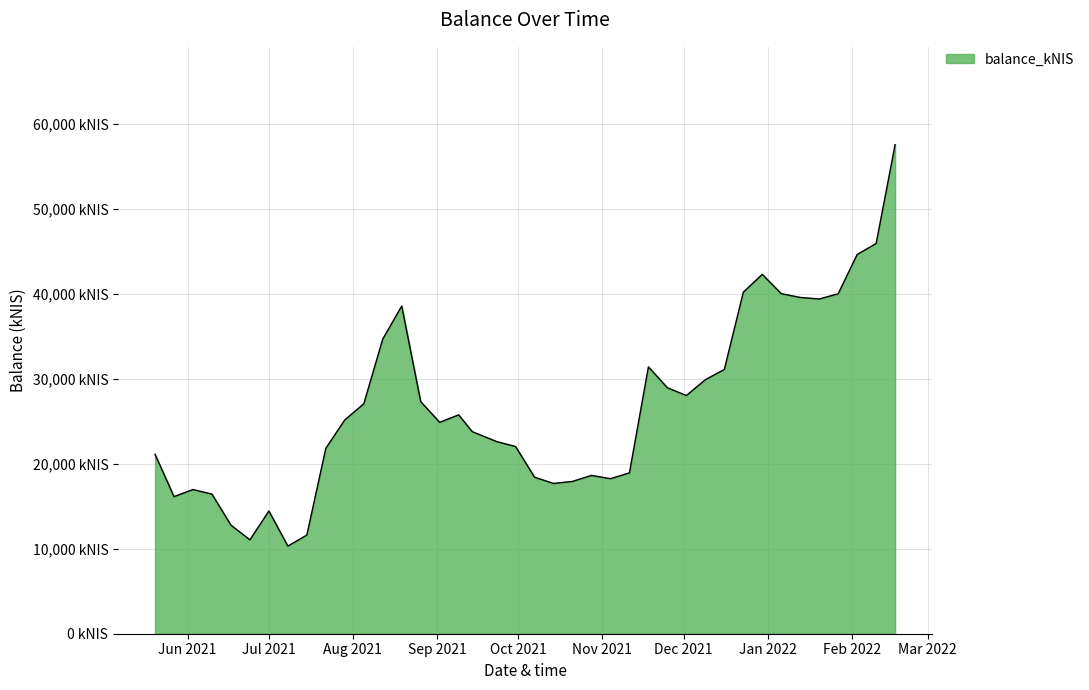

Does the chart have visible grid lines?

Yes